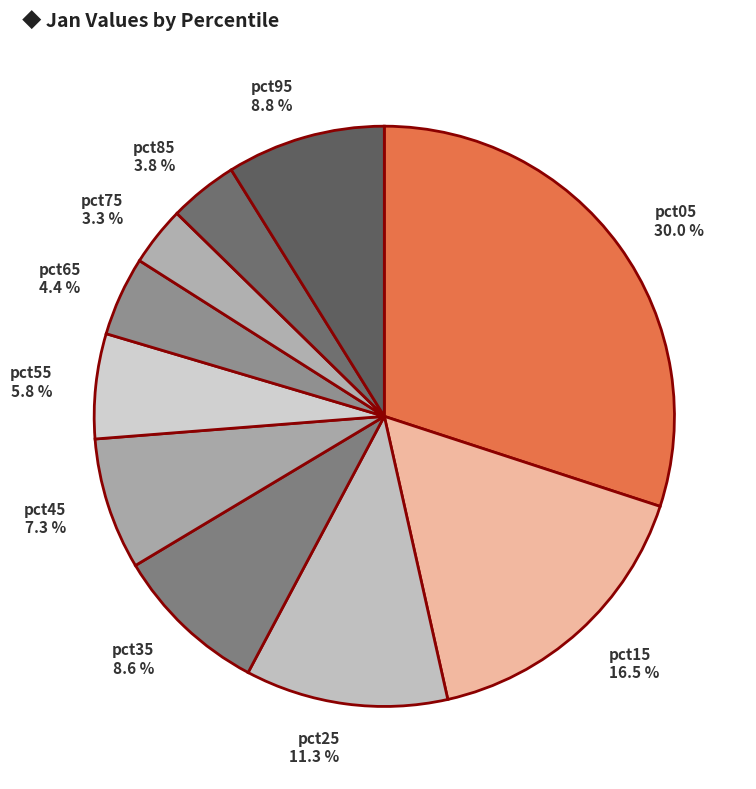

Between pct85 and pct05, which is larger?

pct05